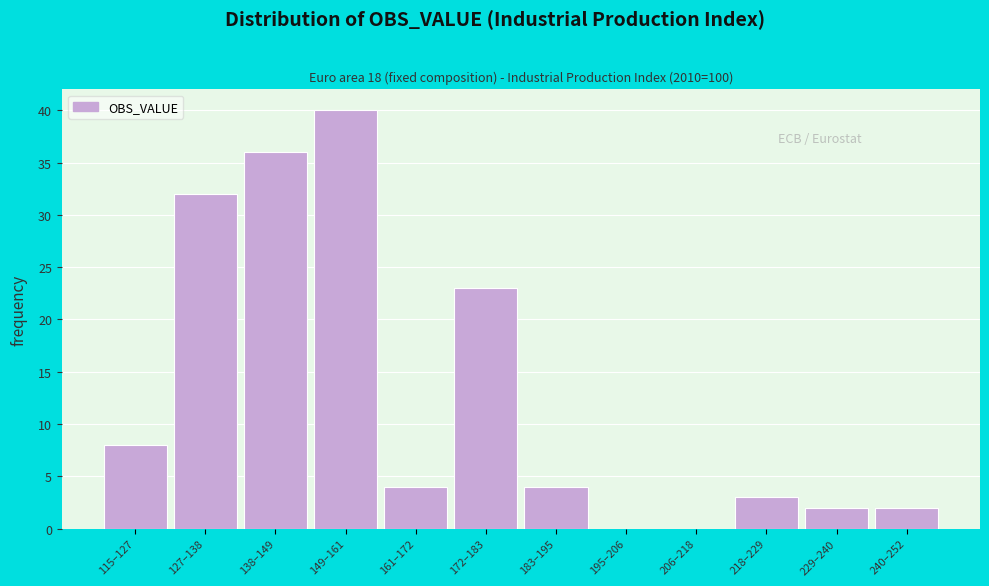

Reading right to left, what are all the values shown in this chart?

240–252=2	229–240=2	218–229=3	206–218=0	195–206=0	183–195=4	172–183=23	161–172=4	149–161=40	138–149=36	127–138=32	115–127=8